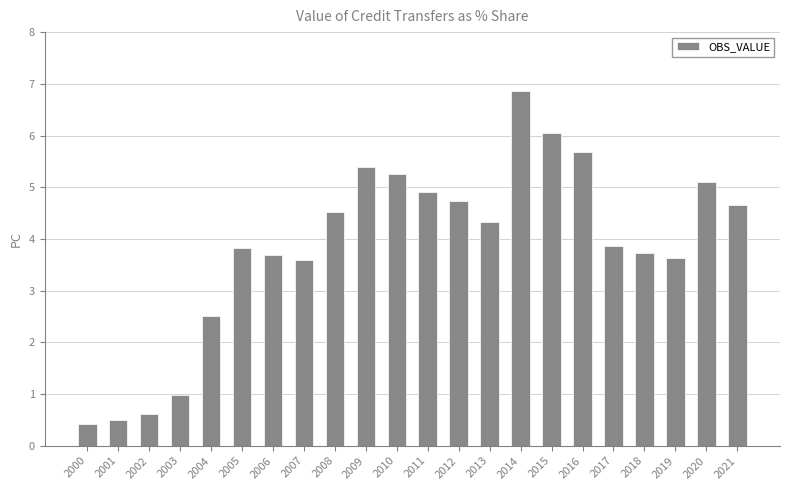

At which label does the data first exceed 4?

2008